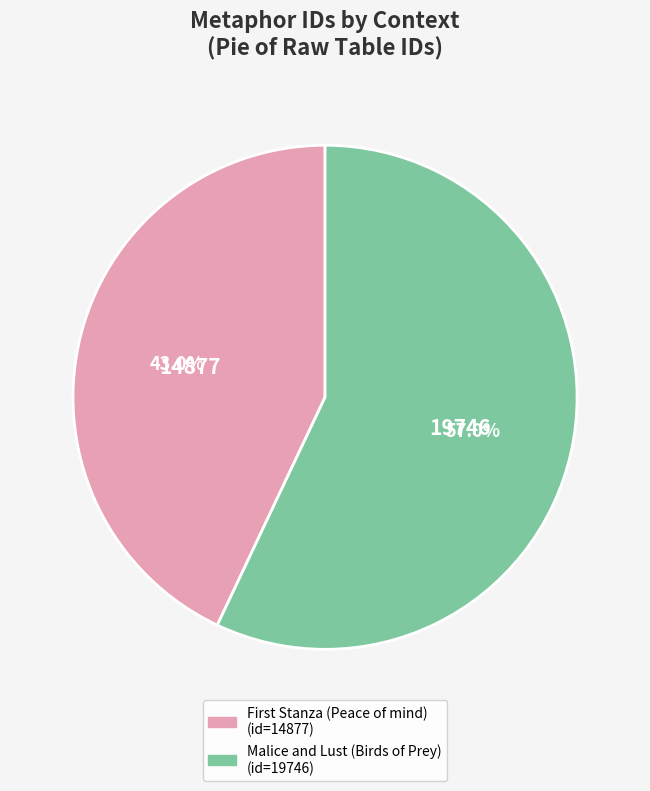

Rank the categories by value from highest to lowest.

Malice and Lust (Birds of Prey), First Stanza (Peace of mind)